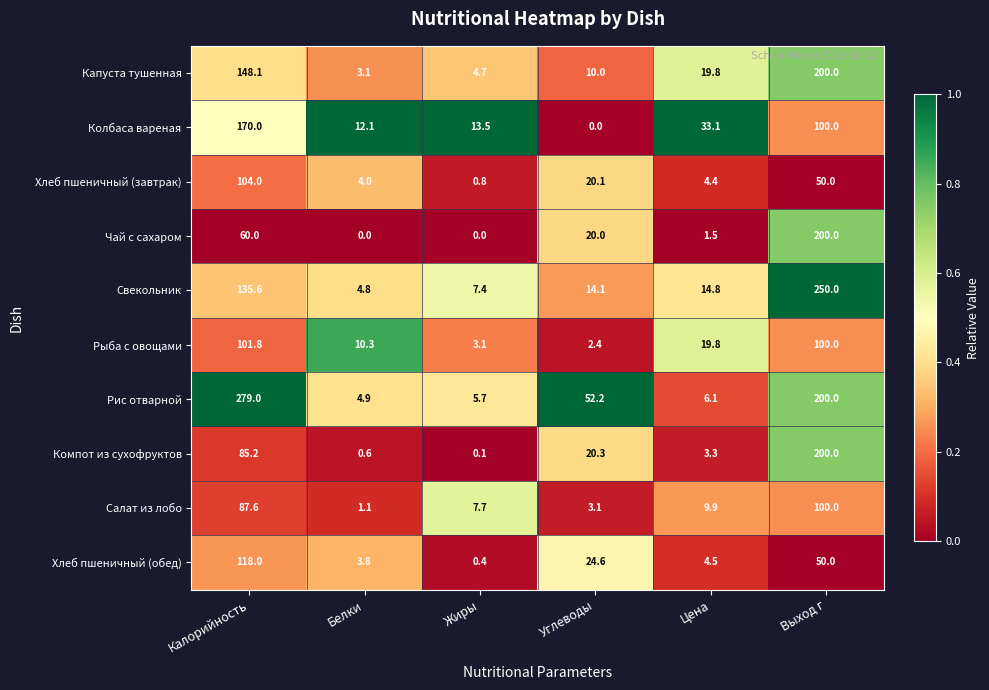

What is the difference between the maximum and minimum values in the Компот из сухофруктов series?

199.9